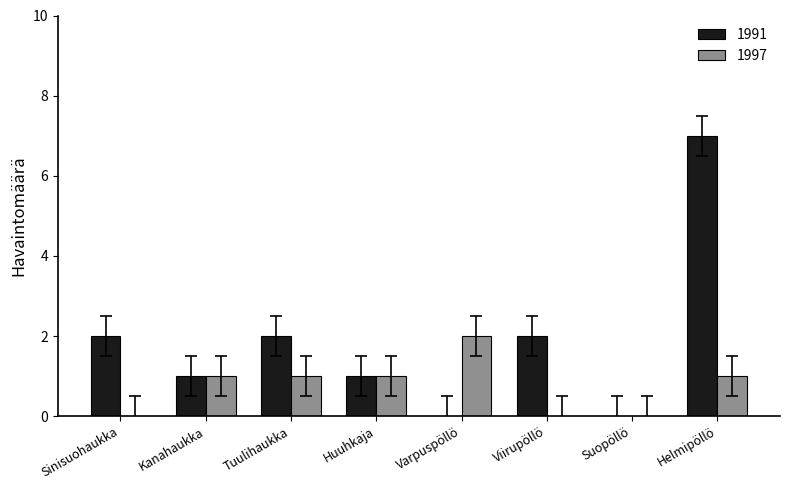

Which series changed the most between Tuulihaukka and Suopöllö?

1991